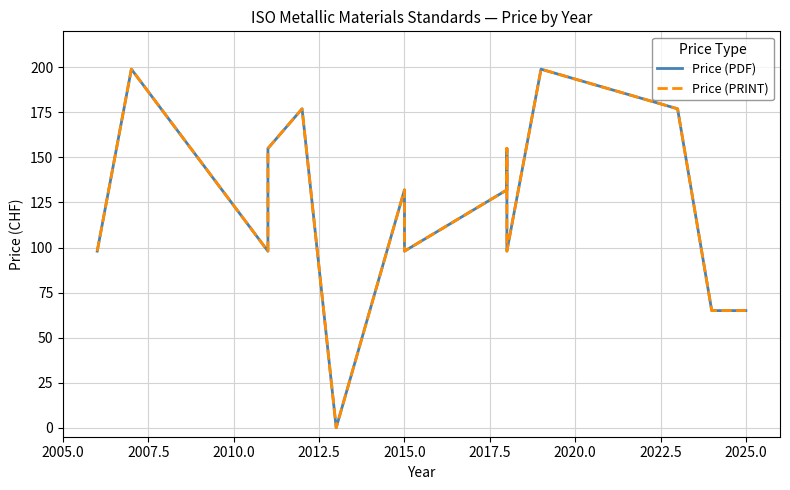

True or false: Price (PRINT) and Price (PDF) intersect in this chart.

False